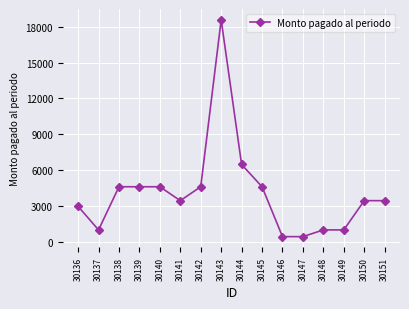

Approximately how many times larger is the value at 30143 compared to 30141?

5.3